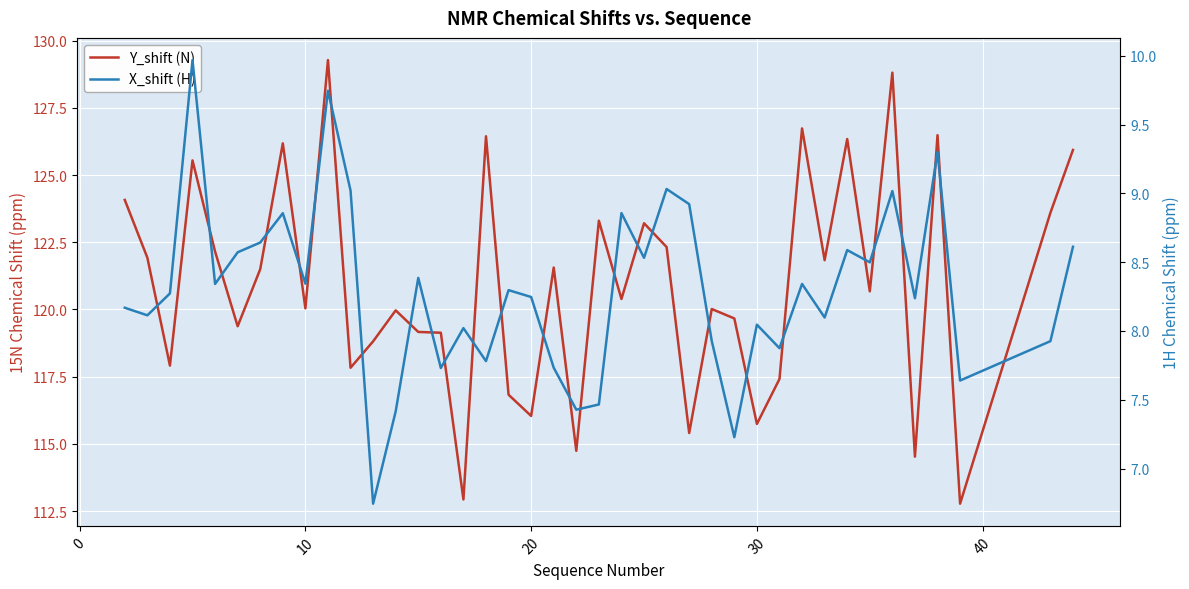

At how many categories does at least one series exceed 56?

40